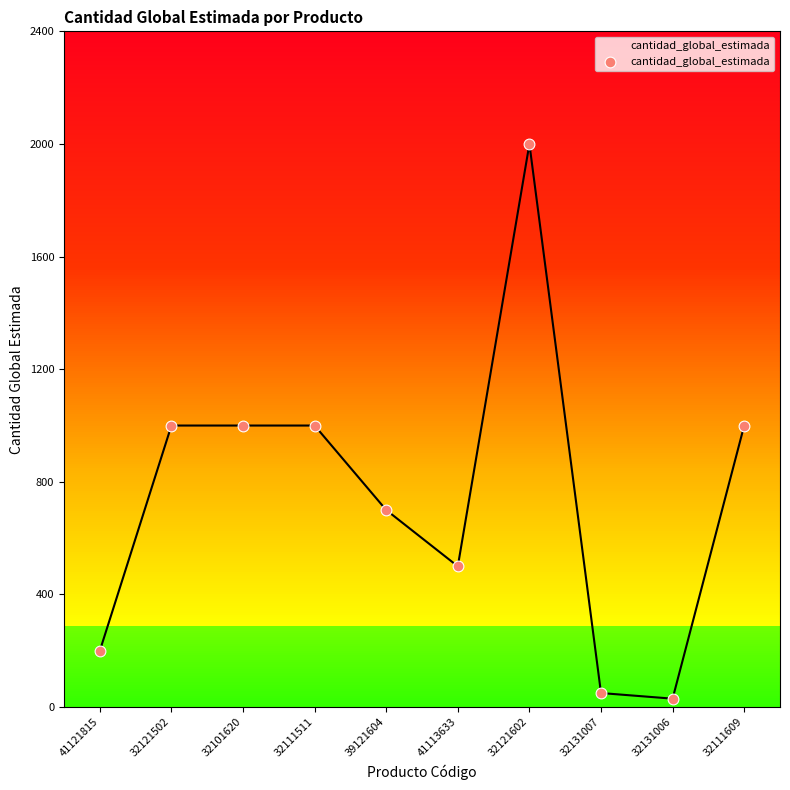

Between 39121604 and 32131007, which is larger?

39121604